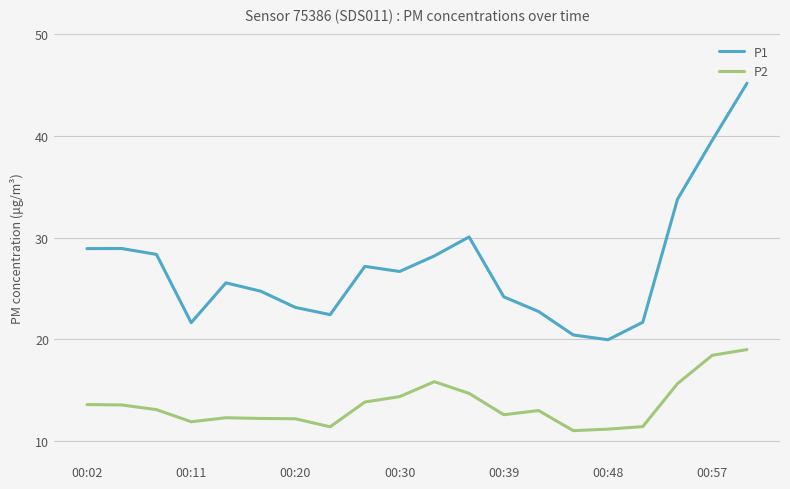

Rank the series by their average value, from lowest to highest.

P2, P1